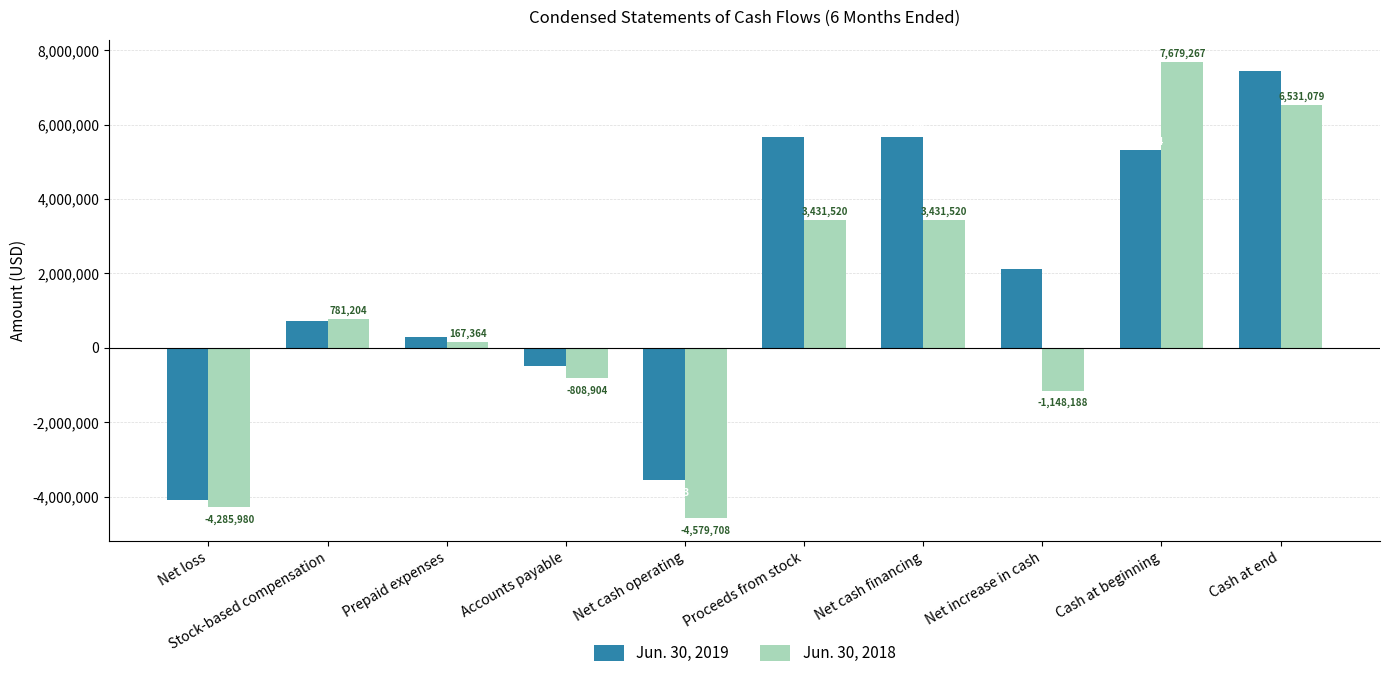

Reading left to right, transcribe all the data shown in this chart.

Jun. 30, 2019: Net loss=-4079362	Stock-based compensation=723800	Prepaid expenses=285496	Accounts payable=-485247	Net cash operating=-3555313	Proceeds from stock=5676388	Net cash financing=5676388	Net increase in cash=2121075	Cash at beginning=5319004	Cash at end=7440079
Jun. 30, 2018: Net loss=-4285980	Stock-based compensation=781204	Prepaid expenses=167364	Accounts payable=-808904	Net cash operating=-4579708	Proceeds from stock=3431520	Net cash financing=3431520	Net increase in cash=-1148188	Cash at beginning=7679267	Cash at end=6531079